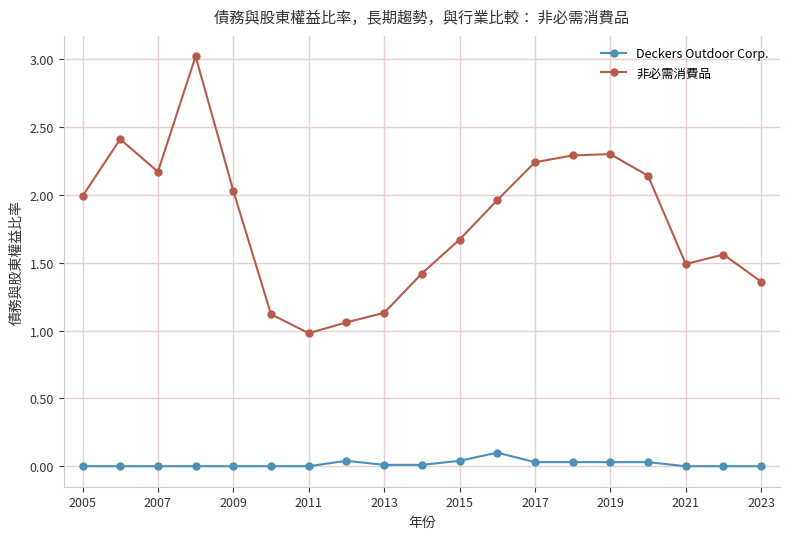

How many categories are shown in the chart?

19